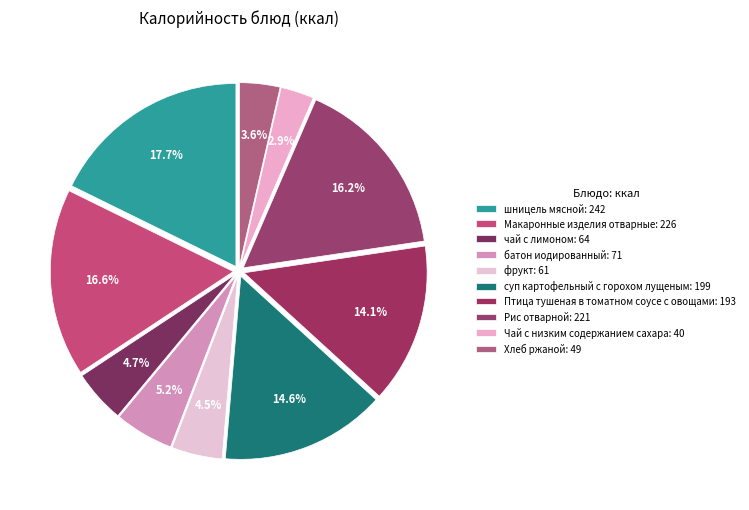

Count the number of slices in the pie.

10